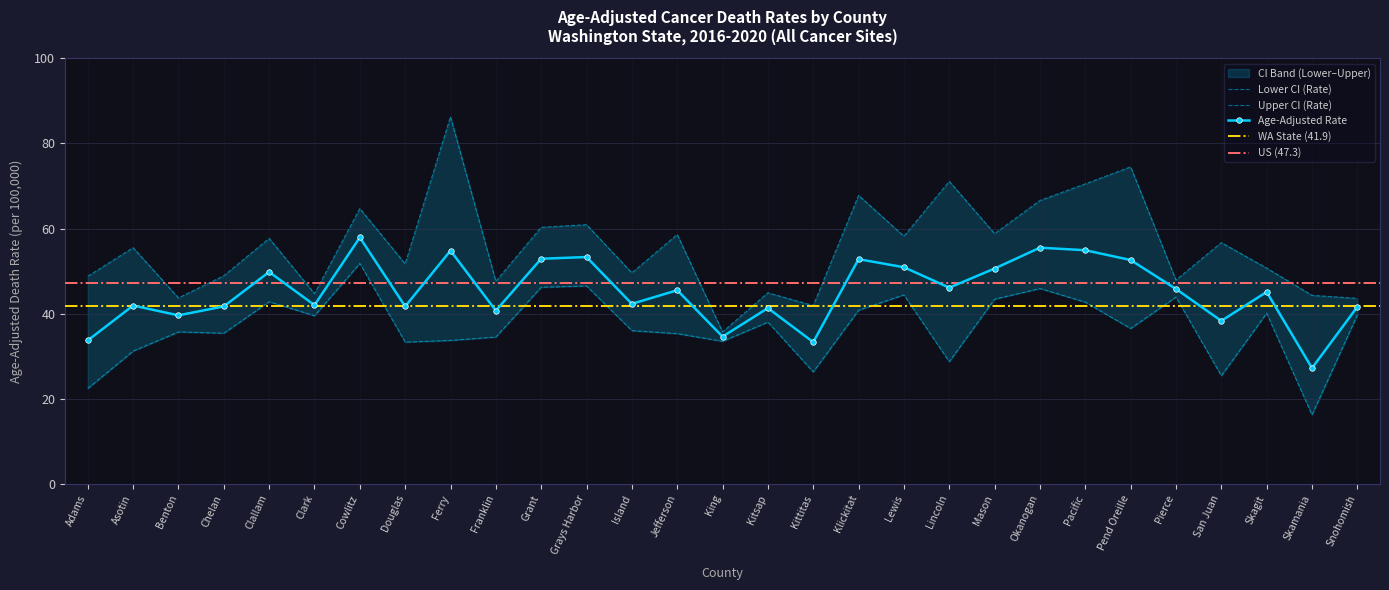

What is the value of the Age-Adjusted Rate point at the 24th from the left?

52.6